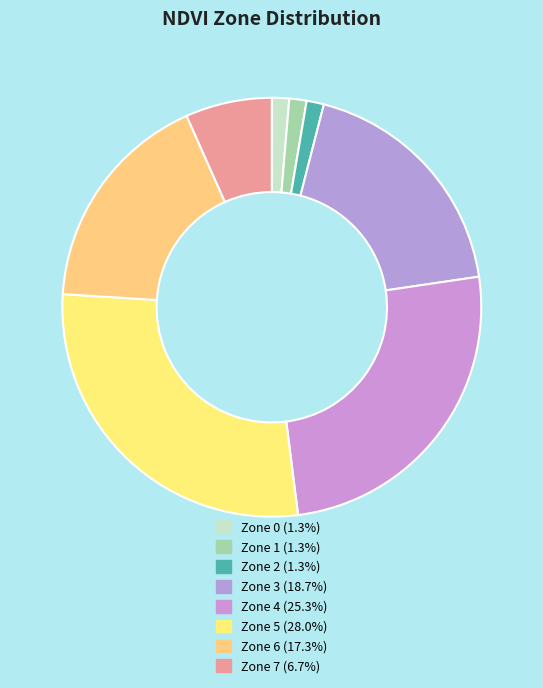

Count the number of slices in the pie.

8